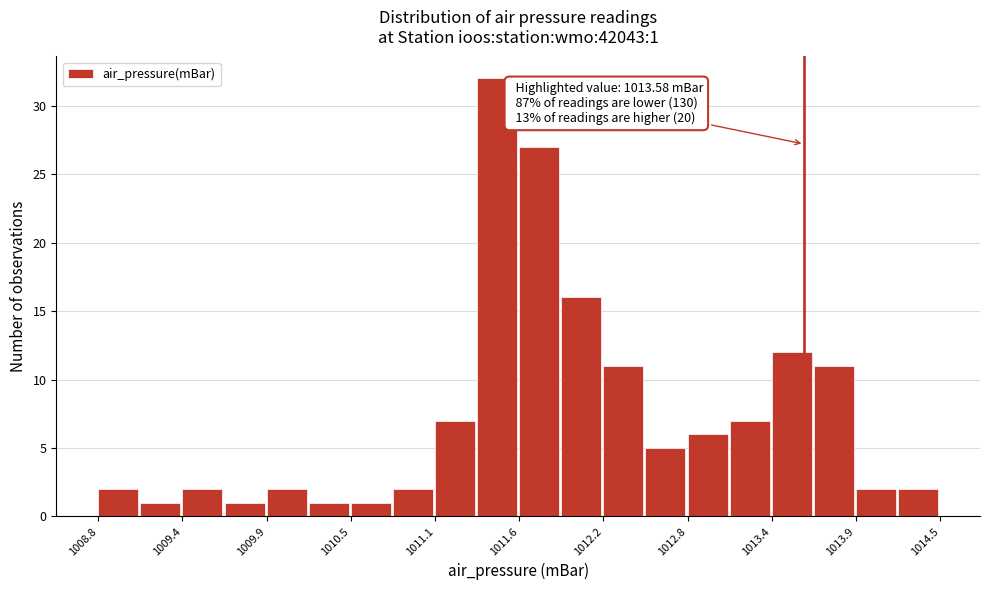

Around what value on the x-axis is the tallest bar? Give the approximate position of its centre, as read against the axis.

1011.5